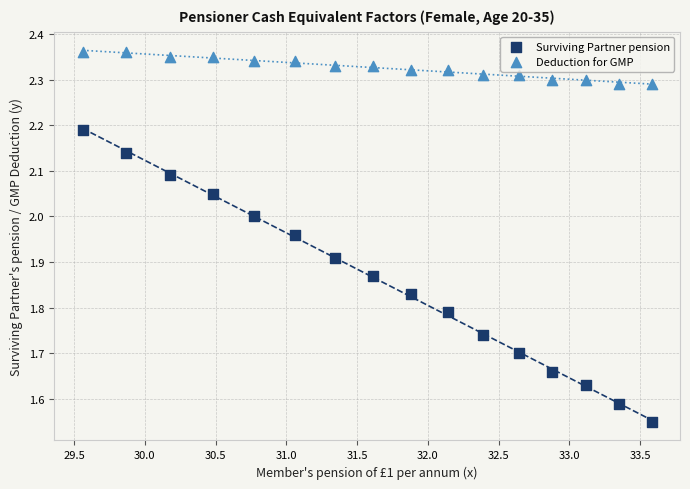

Which series has the widest spread of Y values?

Surviving Partner pension